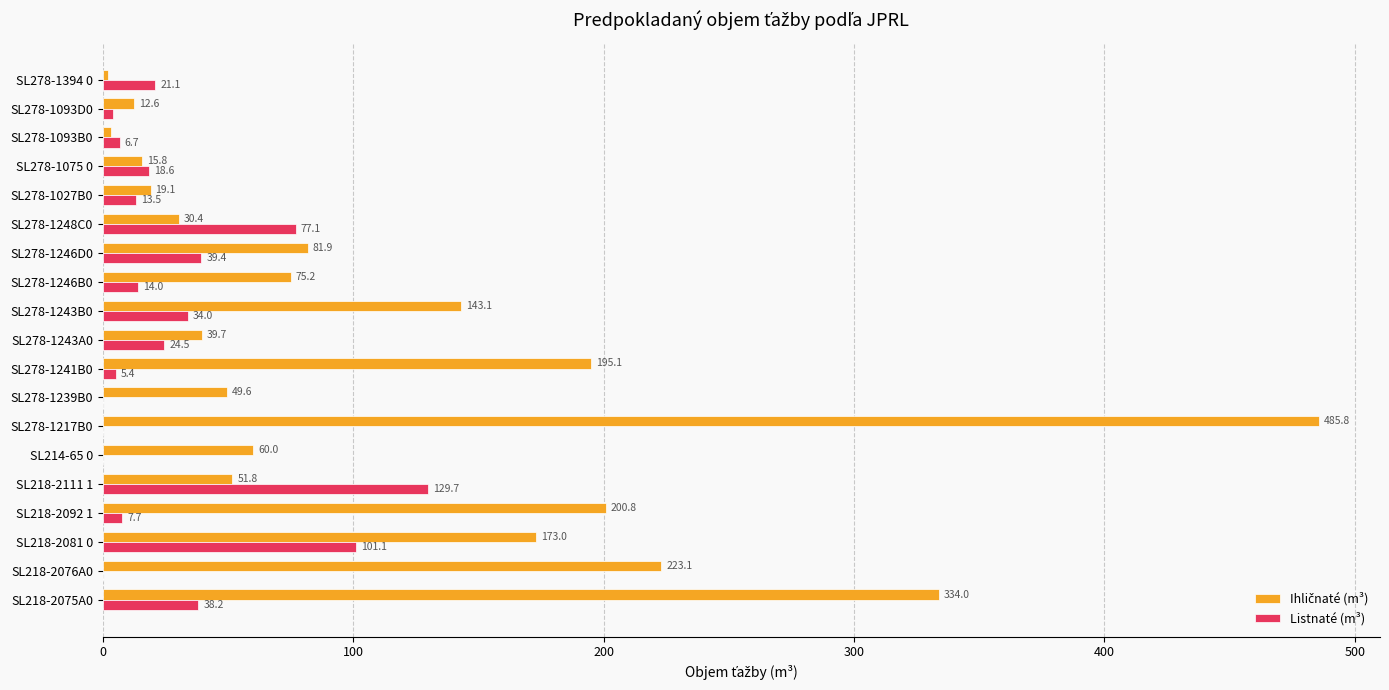

At which category is the sum across all series the highest?

SL278-1217B0